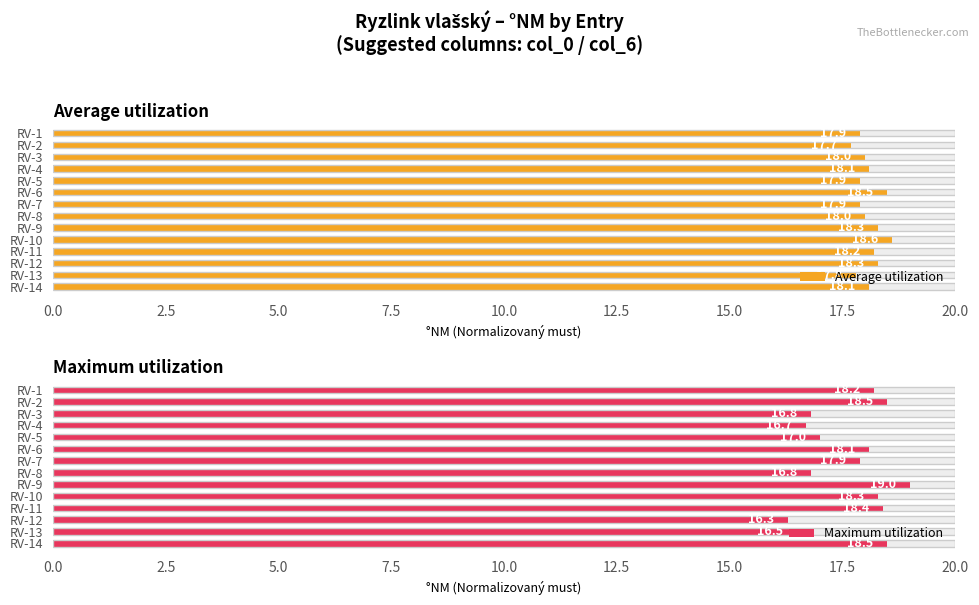

How many bars are there in total?

28